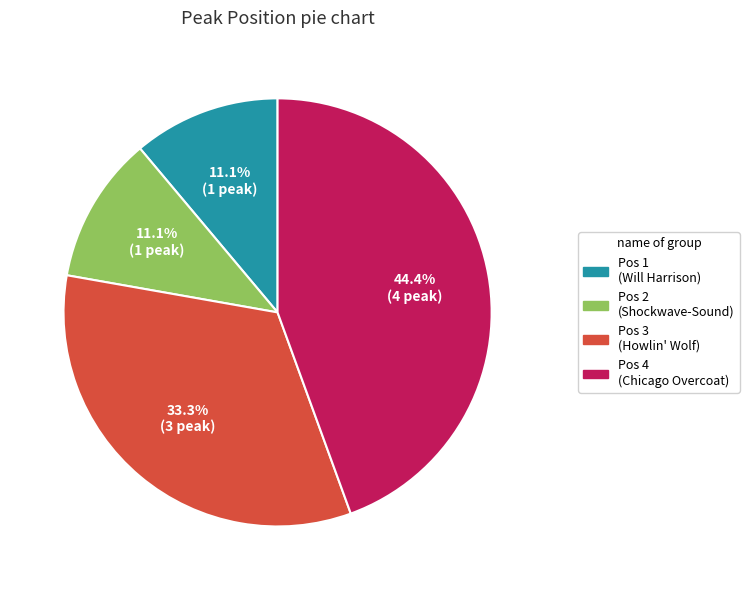

Approximately how many times larger is the value at Pos 1 (Will Harrison) compared to Pos 2 (Shockwave-Sound)?

1.0